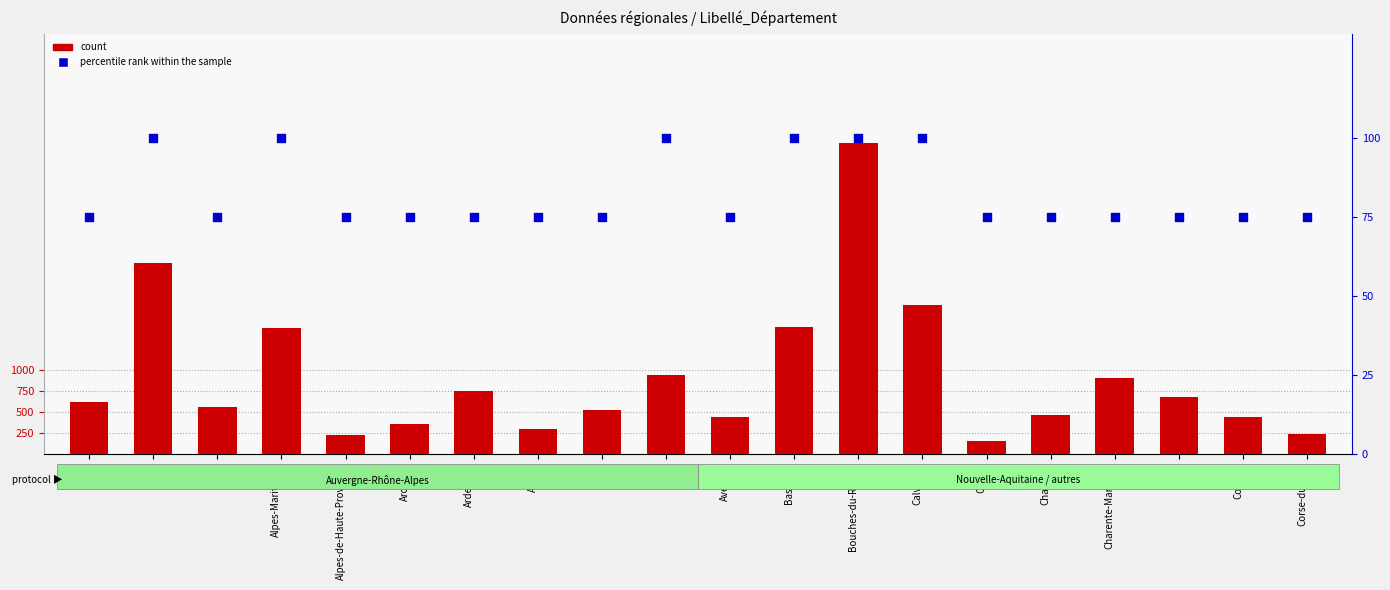

Which series contains the lowest Y value?

percentile rank within the sample